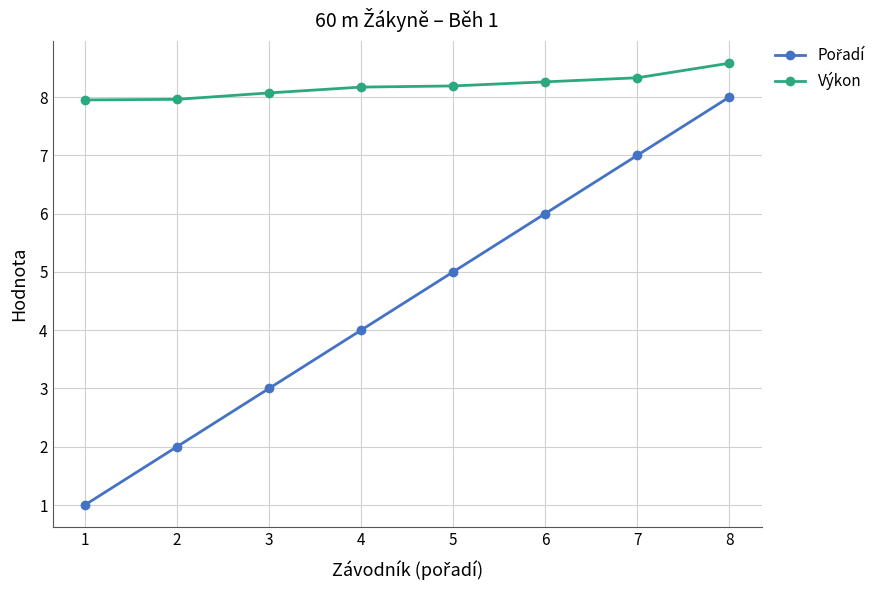

What is the lowest value of the Výkon series?

8.0